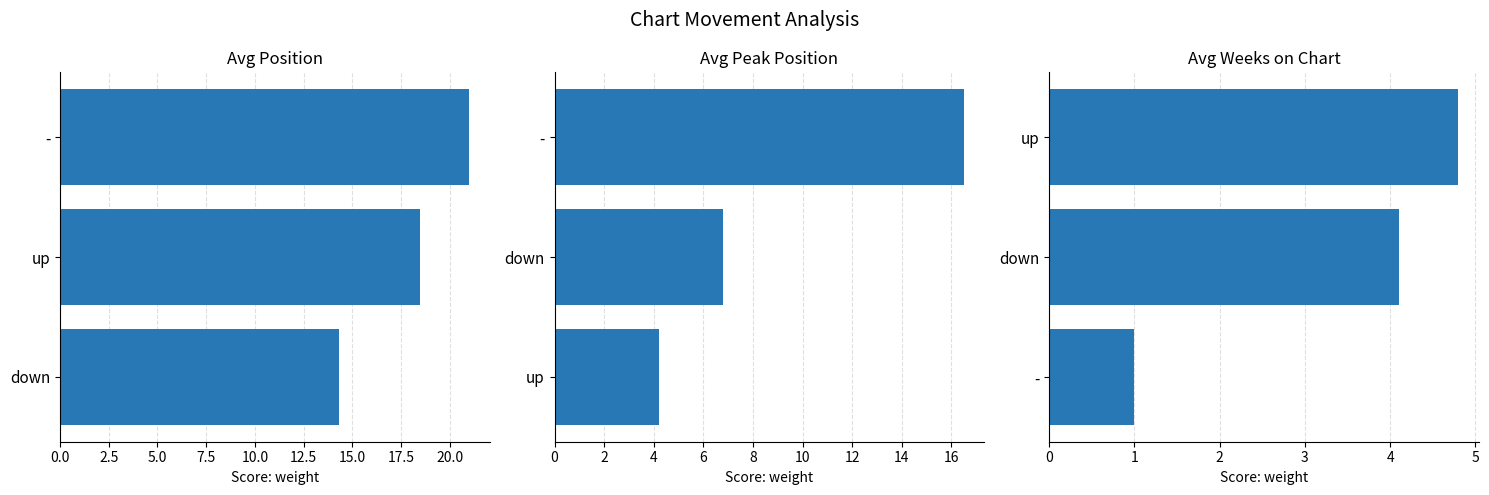

The value of Avg Peak Position at down is 11.4. True or false?

False